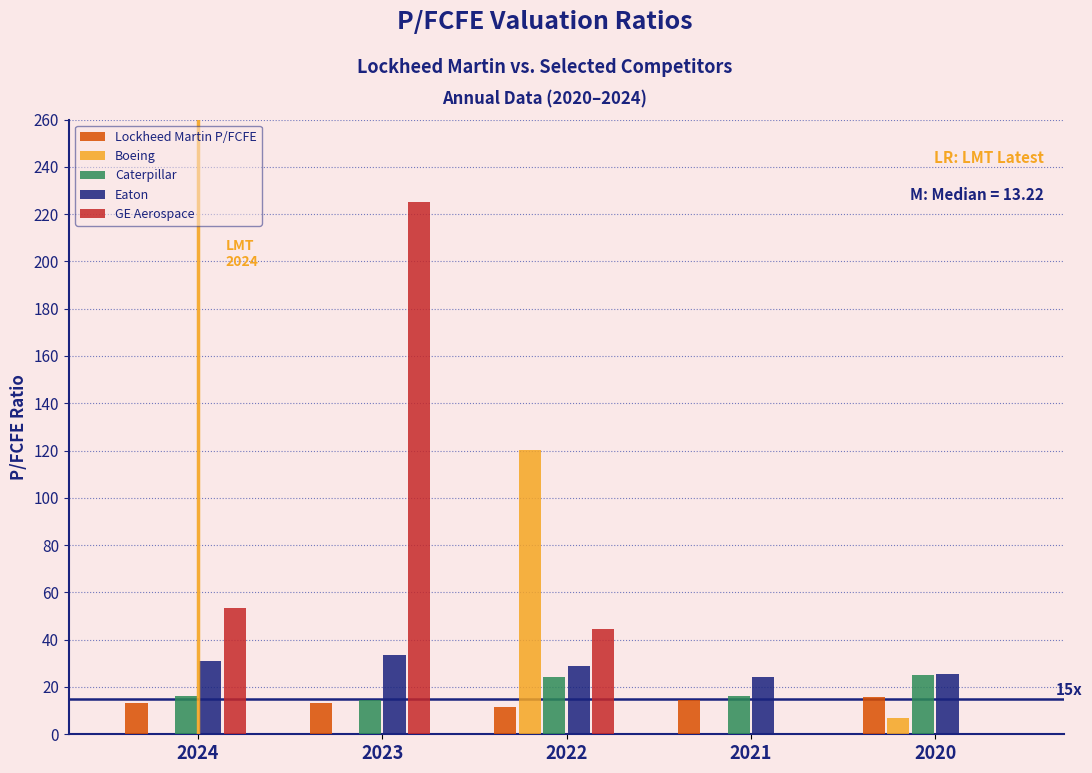

At which category does the chart reach its peak across all series?

2023